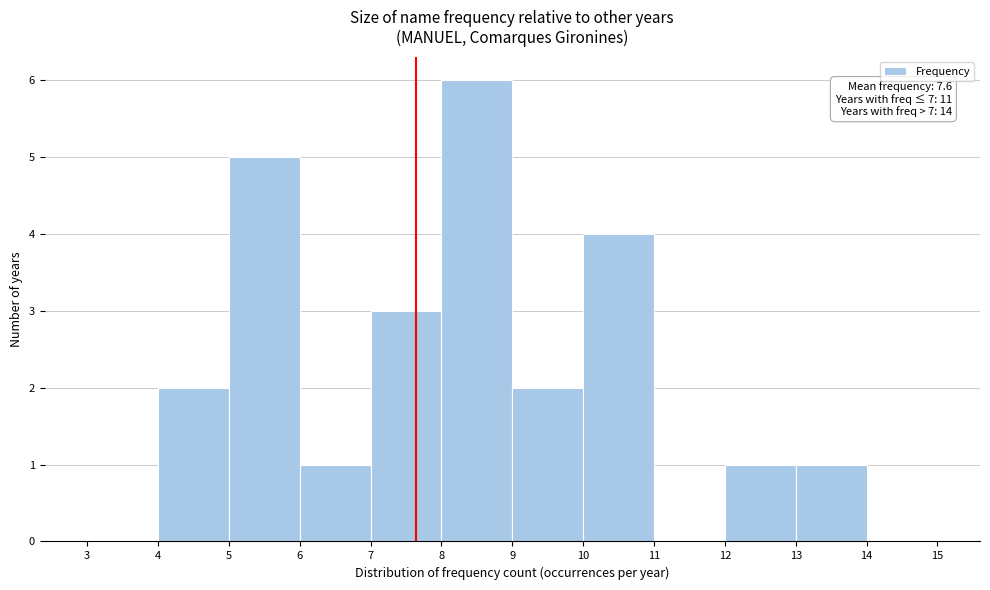

Which range on the x-axis has the tallest bar?

8 to 9